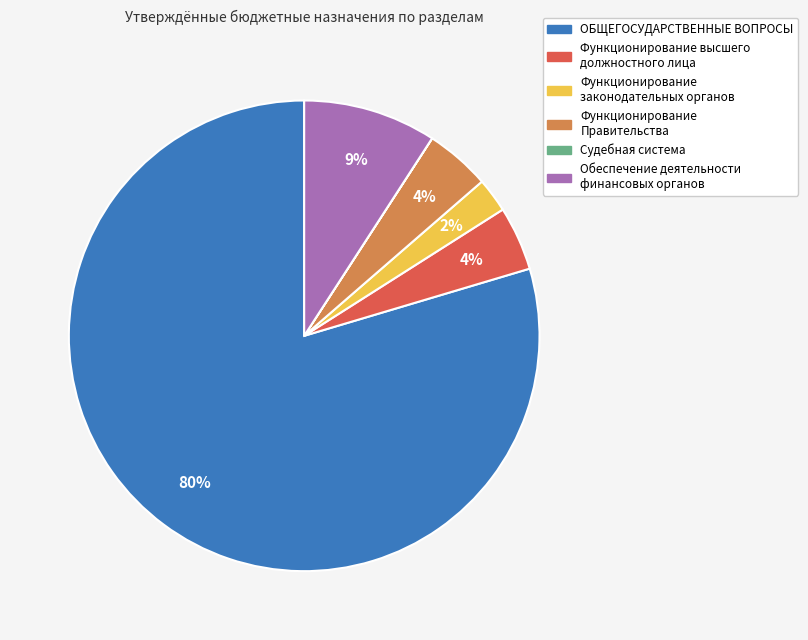

True or false: ОБЩЕГОСУДАРСТВЕННЫЕ ВОПРОСЫ accounts for 80% of the total.

True